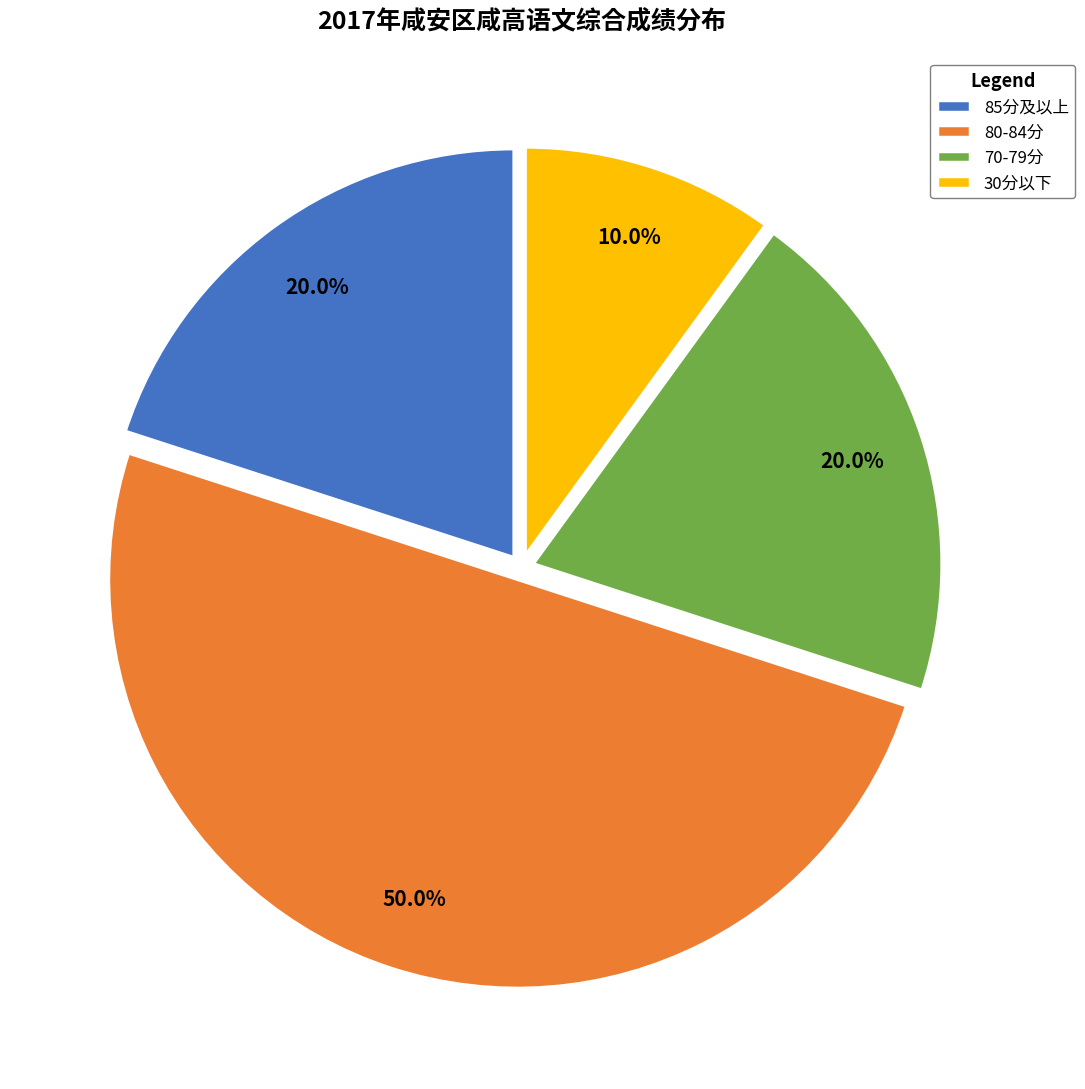

Which slice is the largest?

80-84分